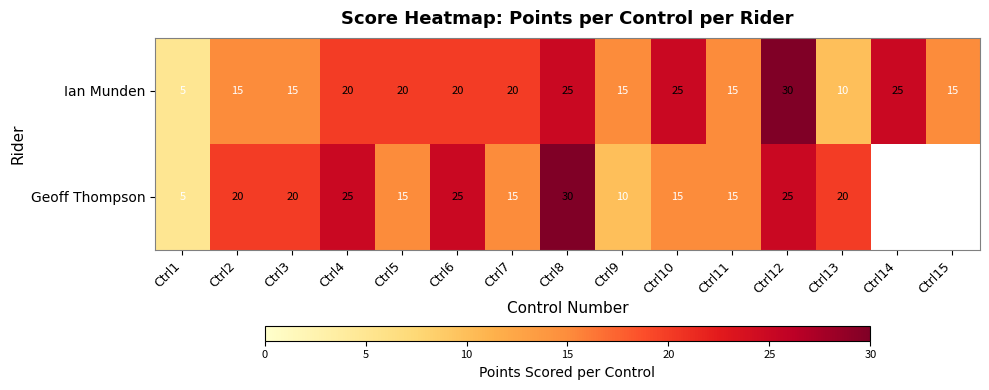

What is the maximum value for Ian Munden?

30